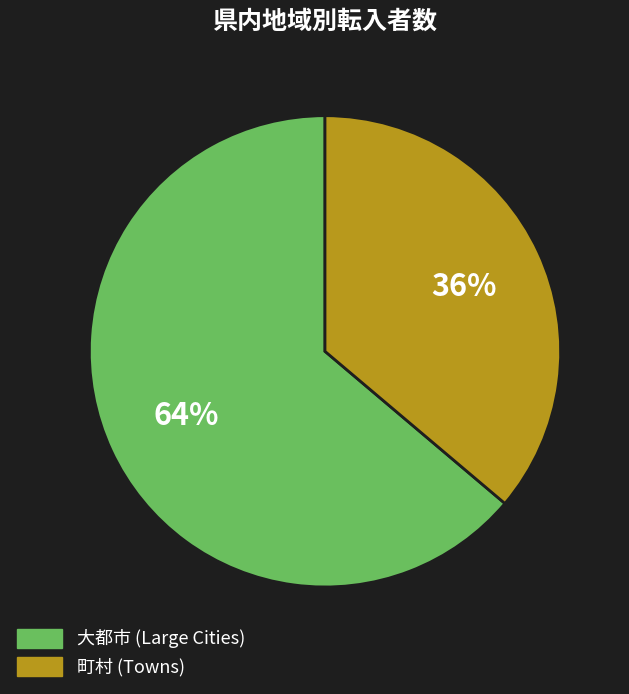

Which category has the smallest portion of the pie?

町村 (Towns)